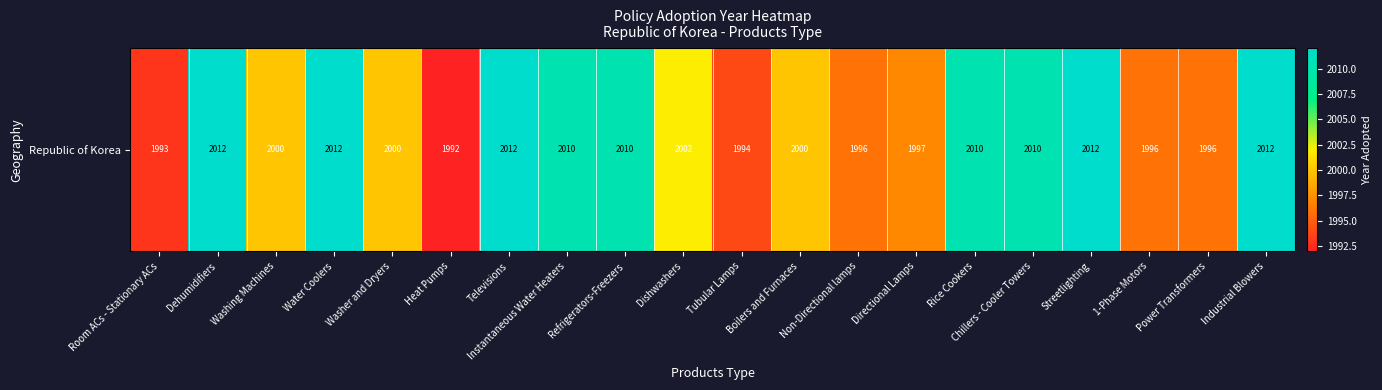

Reading left to right, transcribe all the data shown in this chart.

Room ACs - Stationary ACs=1993	Dehumidifiers=2012	Washing Machines=2000	Water Coolers=2012	Washer and Dryers=2000	Heat Pumps=1992	Televisions=2012	Instantaneous Water Heaters=2010	Refrigerators-Freezers=2010	Dishwashers=2002	Tubular Lamps=1994	Boilers and Furnaces=2000	Non-Directional lamps=1996	Directional Lamps=1997	Rice Cookers=2010	Chillers - Cooler Towers=2010	Streetlighting=2012	1-Phase Motors=1996	Power Transformers=1996	Industrial Blowers=2012